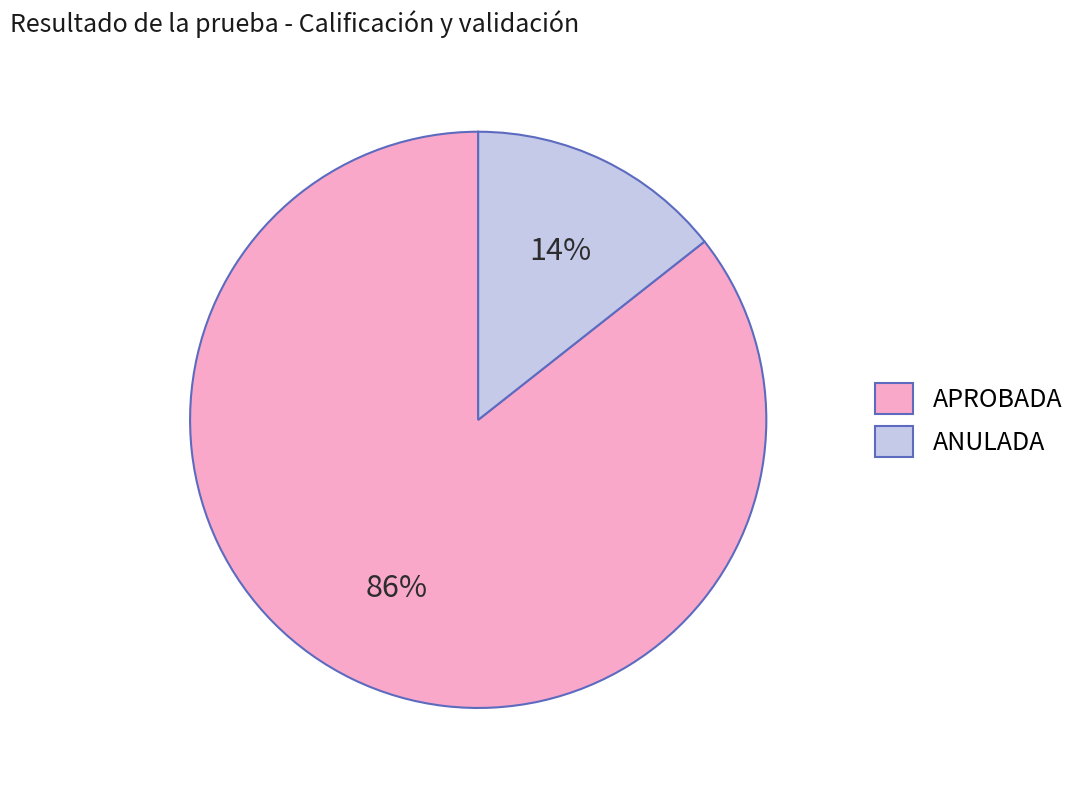

Which slice represents more than half of the pie?

APROBADA